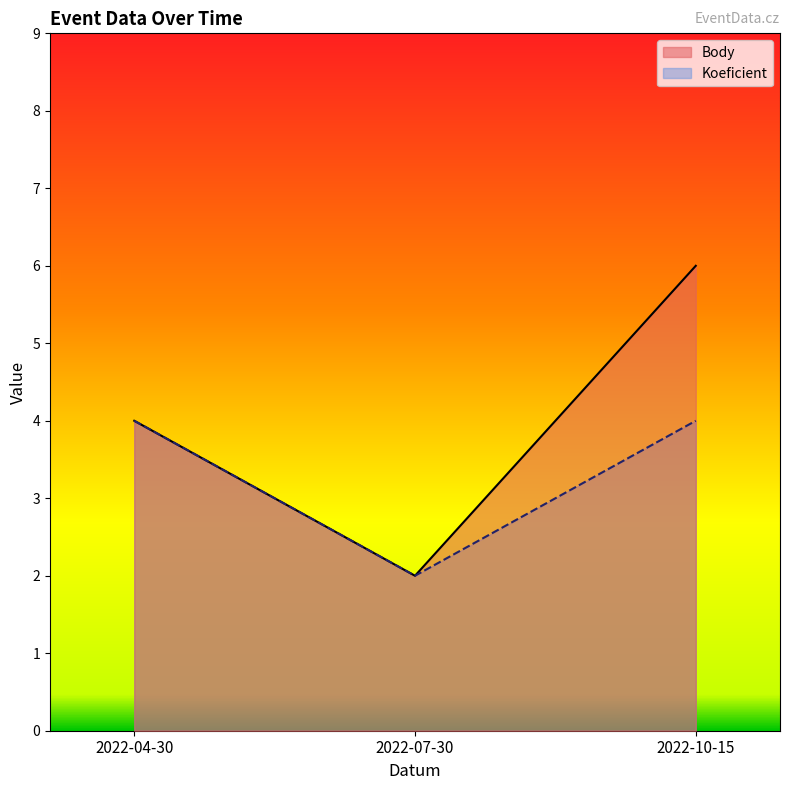

What is the smallest value displayed?

2